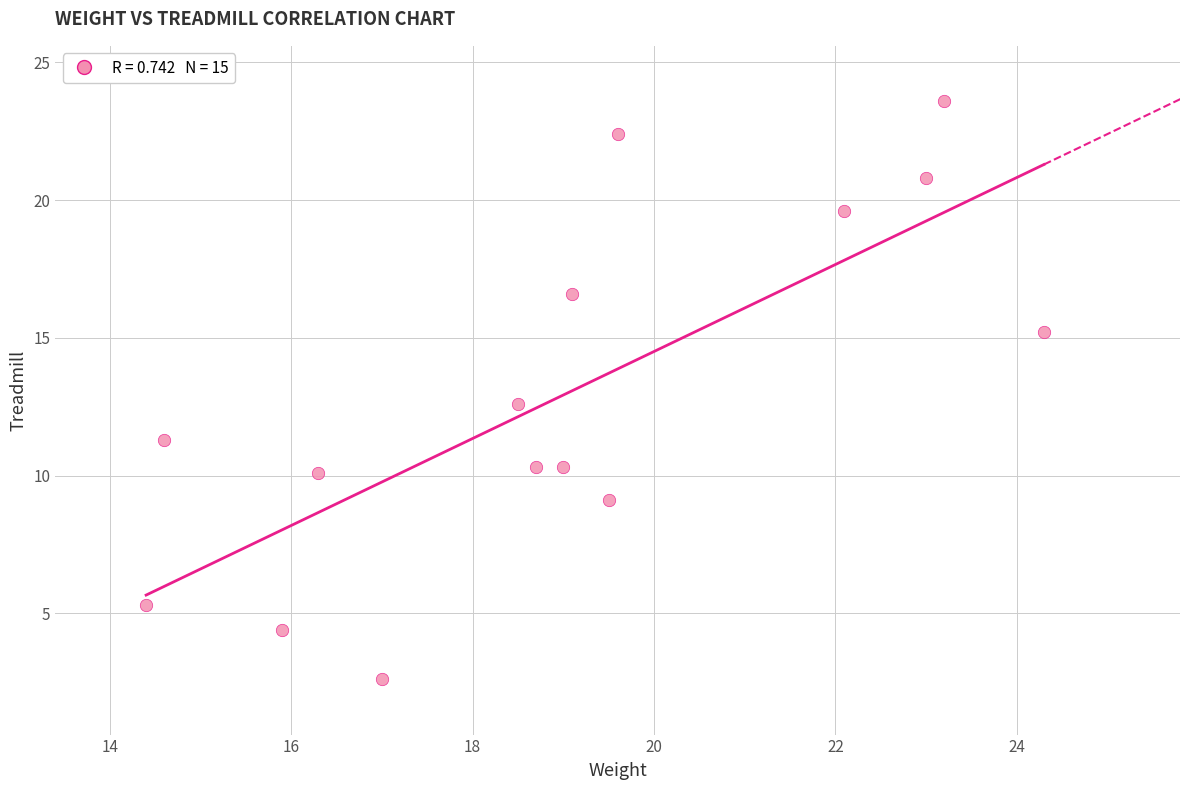

What Y value in the scatter plot is closest to 13?

12.6